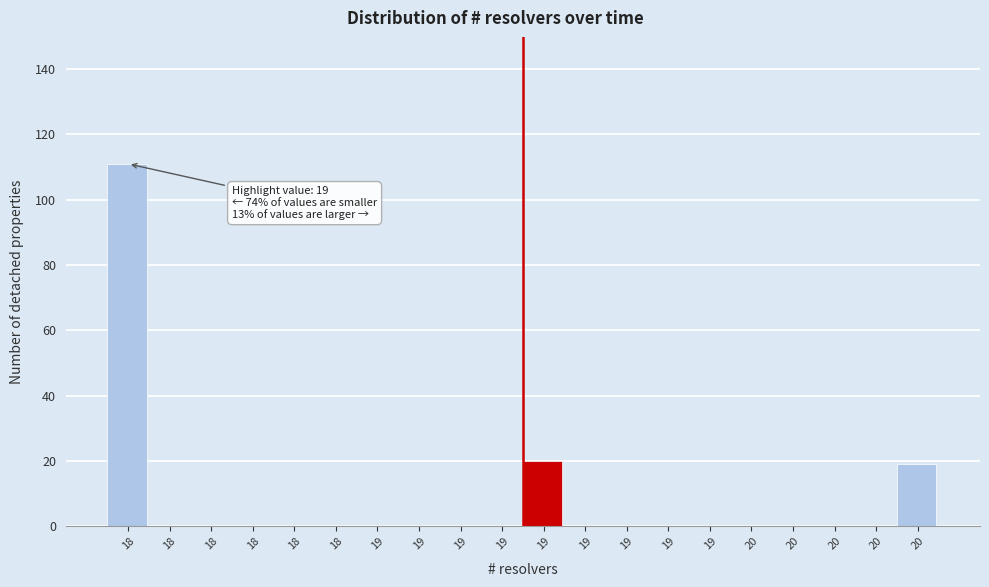

How many data points does each series have?

20